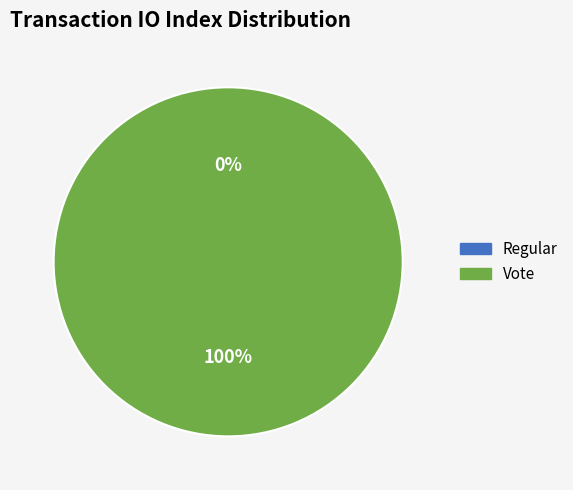

Count the number of slices in the pie.

2